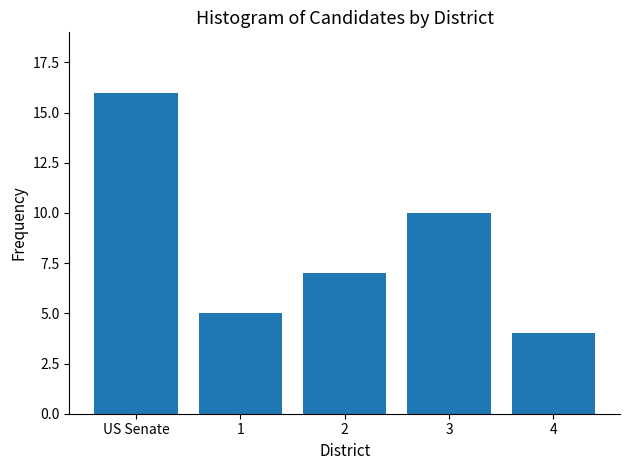

Reading right to left, transcribe all the data shown in this chart.

4=4	3=10	2=7	1=5	US Senate=16